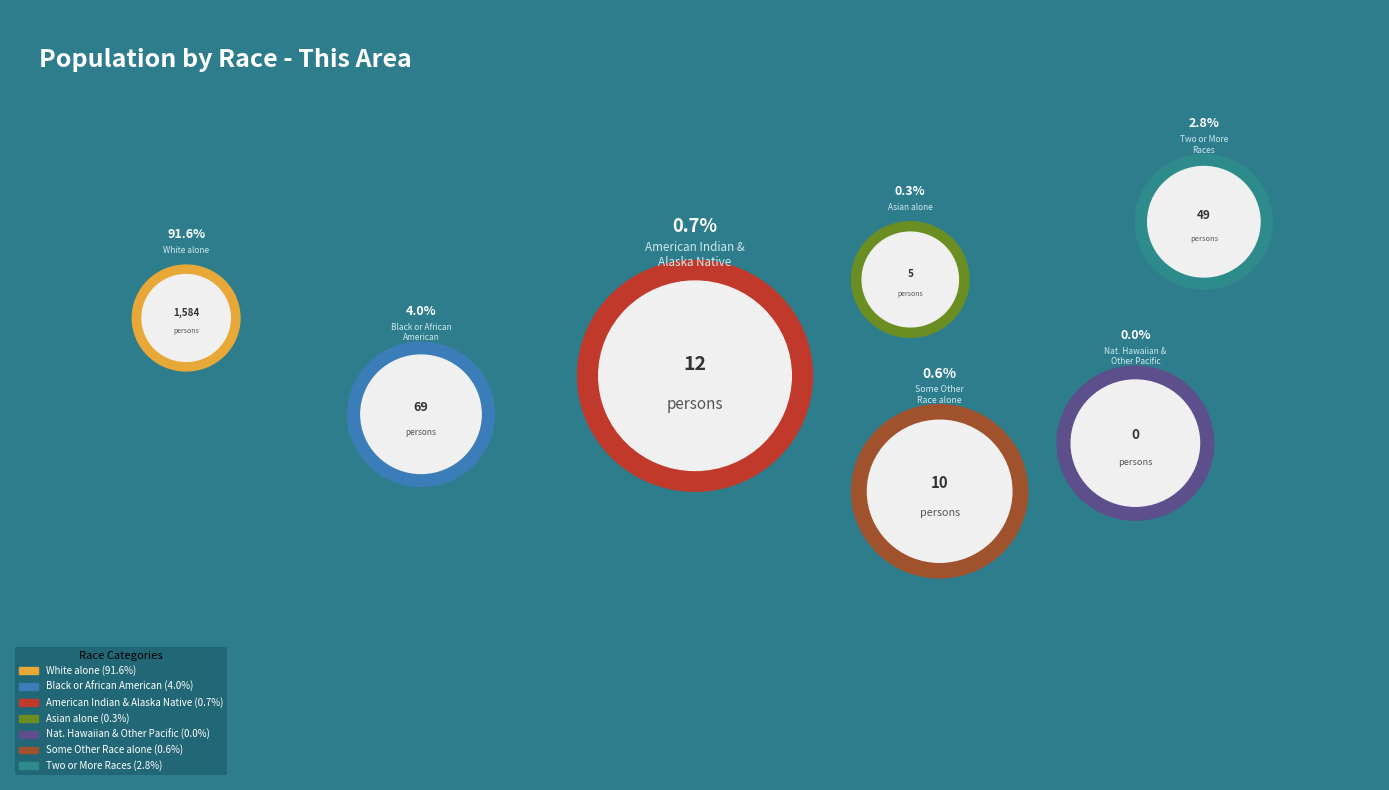

What is the change in value from Black or African American alone to Native Hawaiian and Other Pacific?

-69